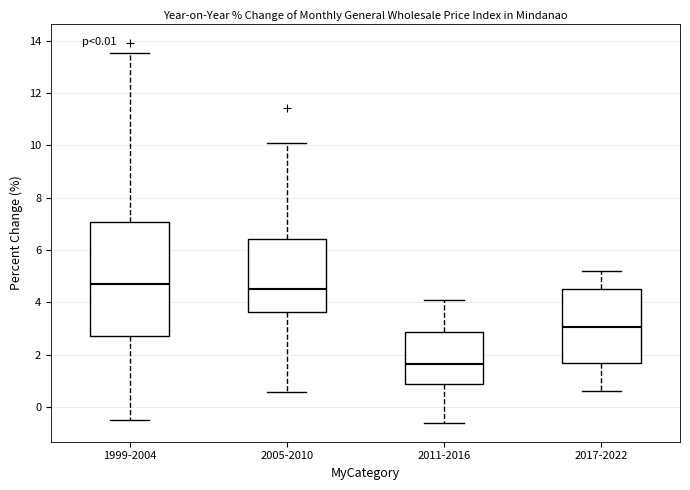

Comparing the boxes themselves (not the whiskers), which one is the tallest?

1999-2004